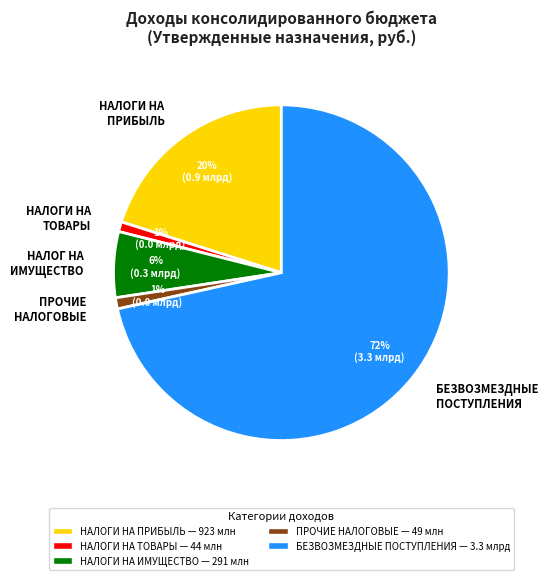

Is there a majority slice in this chart?

Yes